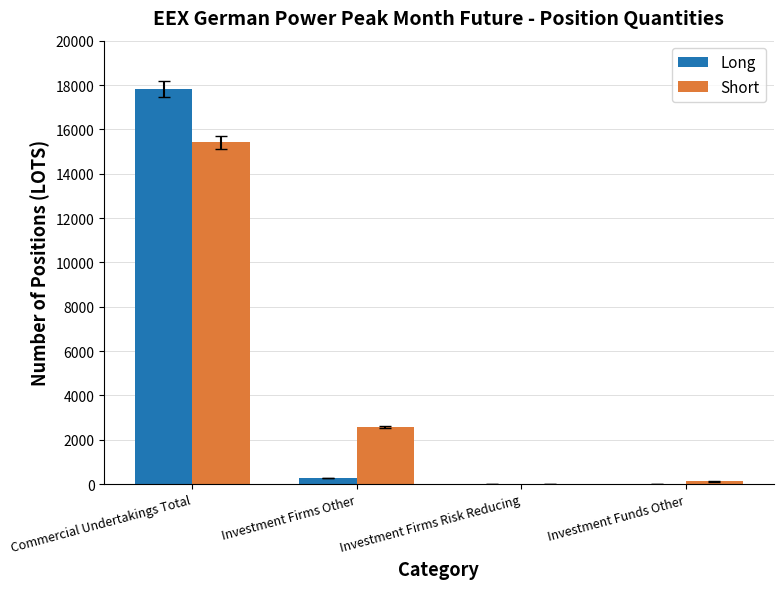

Does the chart contain stacked bars?

No